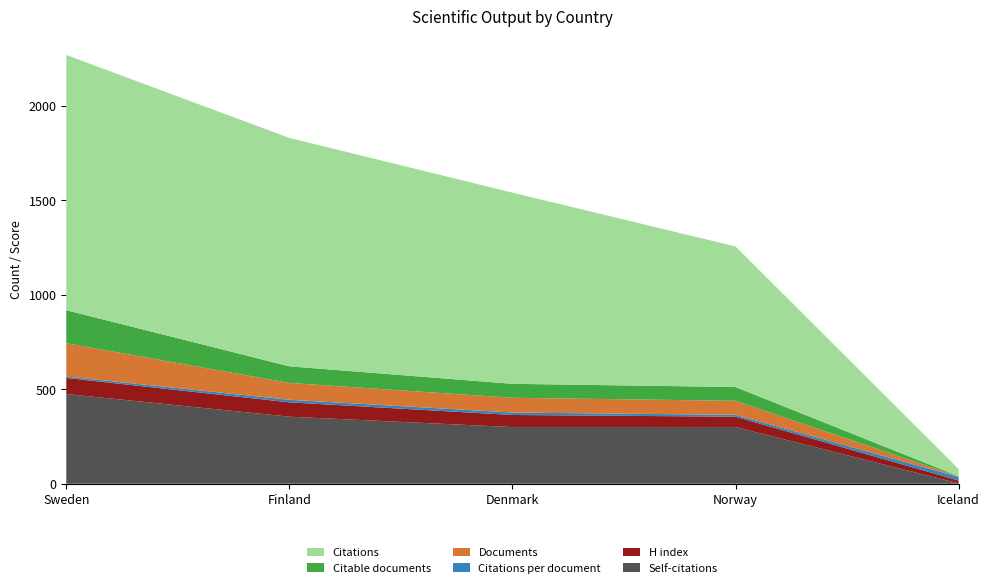

Reading right to left, what are all the values shown in this chart?

Documents: Iceland=2.0	Norway=74.0	Denmark=78.0	Finland=89.0	Sweden=176.0
Citable documents: Iceland=2.0	Norway=73.0	Denmark=74.0	Finland=88.0	Sweden=175.0
Citations: Iceland=38.0	Norway=744.0	Denmark=1012.0	Finland=1209.0	Sweden=1351.0
Self-citations: Iceland=2.0	Norway=300.0	Denmark=300.0	Finland=355.0	Sweden=475.0
H index: Iceland=15.0	Norway=55.0	Denmark=64.0	Finland=76.0	Sweden=85.0
Citations per document: Iceland=19.0	Norway=10.1	Denmark=13.0	Finland=13.6	Sweden=7.7